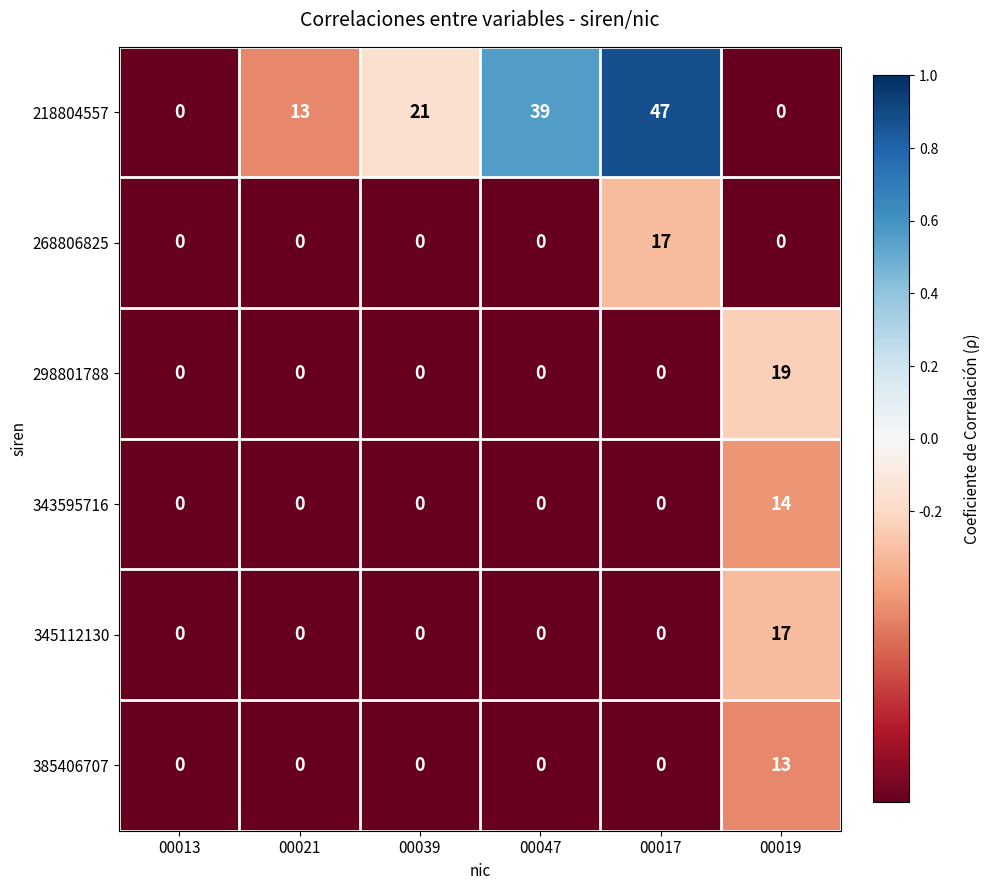

Which series has the largest range (max minus min)?

218804557